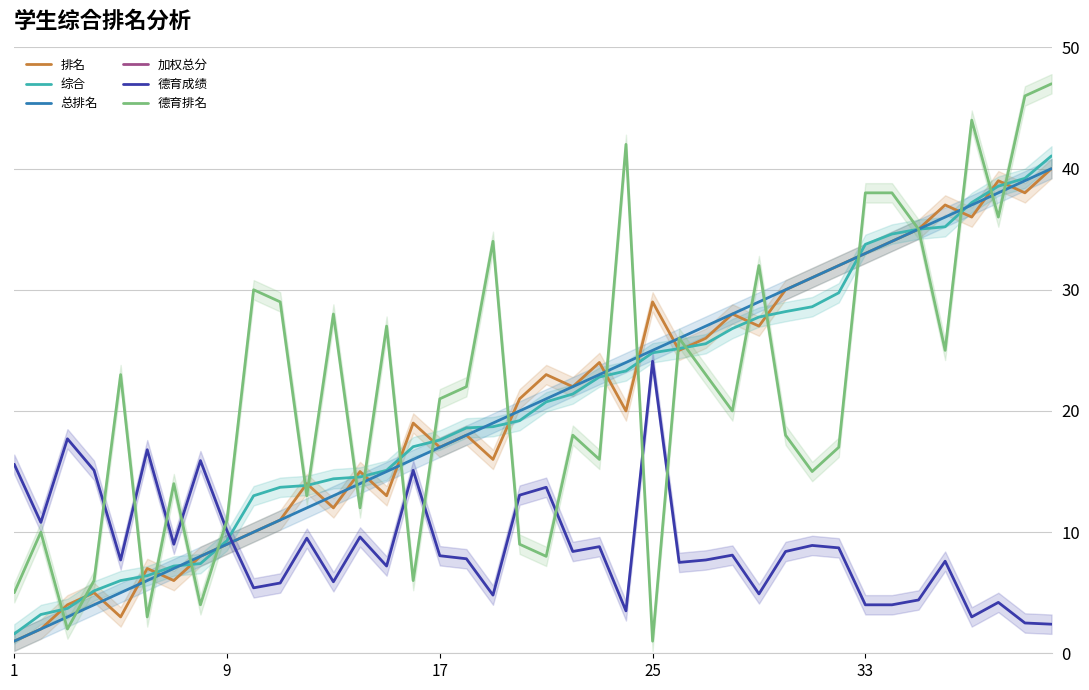

The 德育排名 series shows 1.6 at 1. True or false?

False